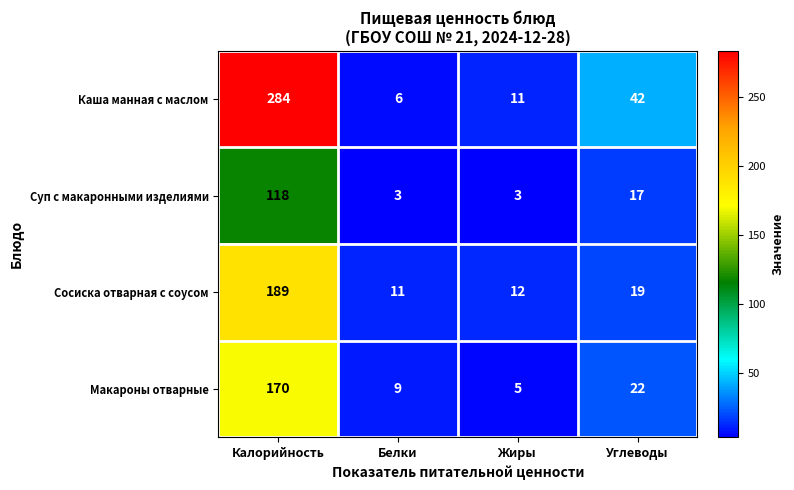

Which series has the widest spread of values?

Каша манная с маслом